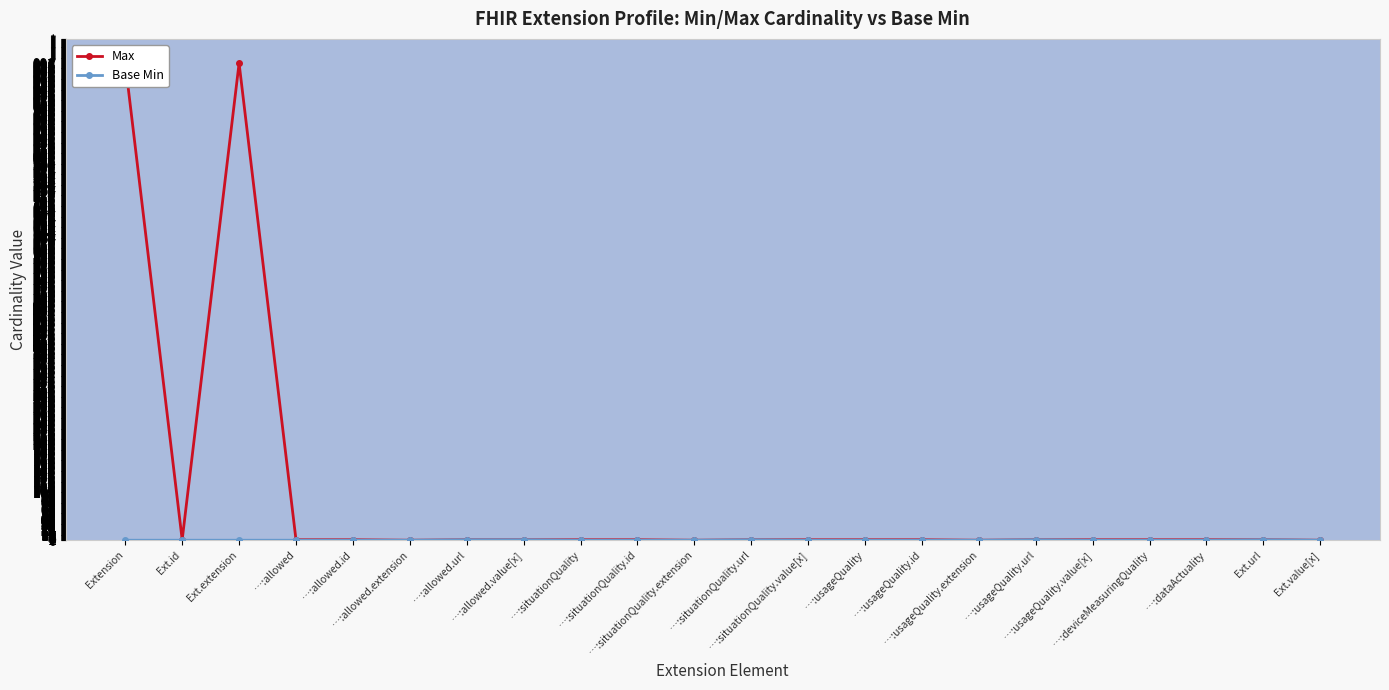

Which series has the widest spread of values?

Max